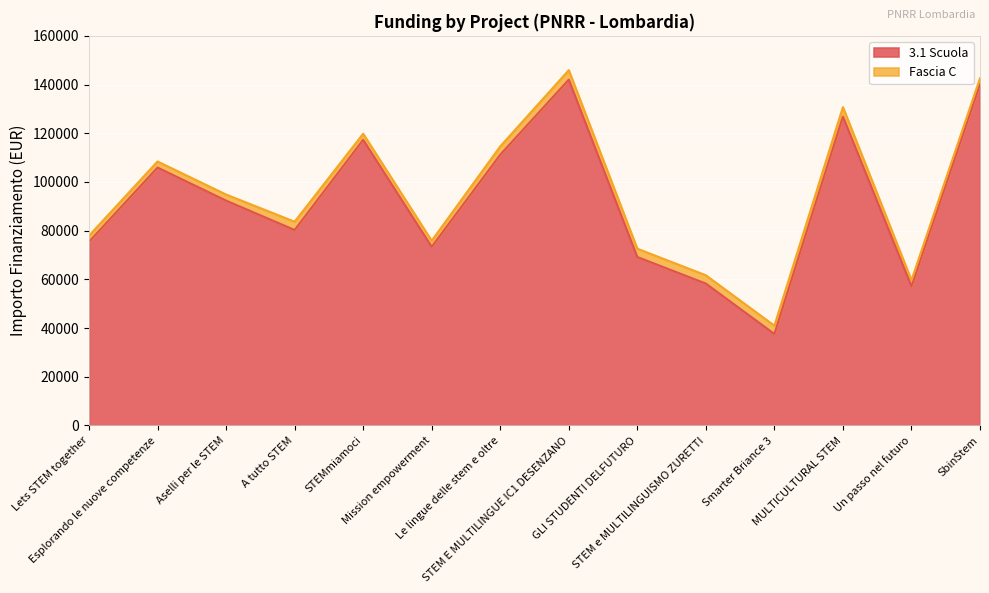

How many points are lower than both their immediate neighbors (excluding endpoints)?

4